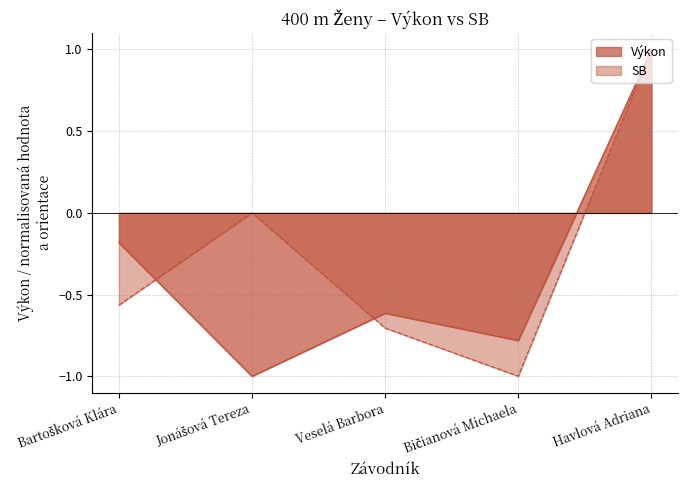

What is the sum of all values?

-1.6